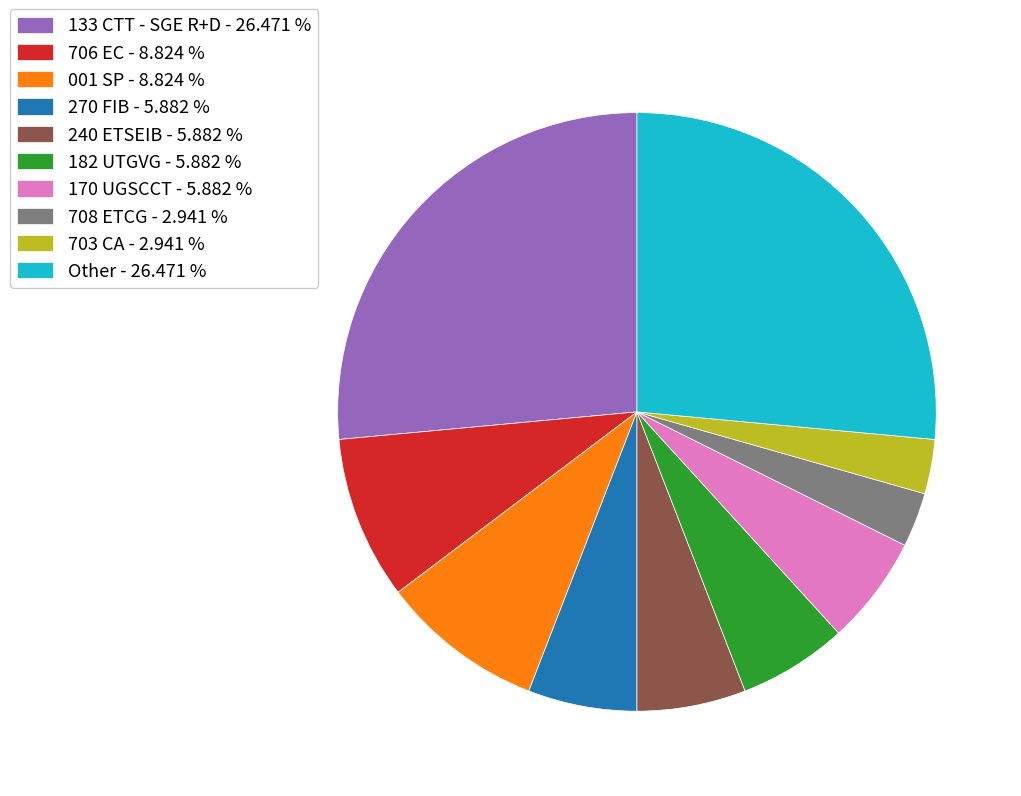

Is there any slice that represents more than half of the pie?

No